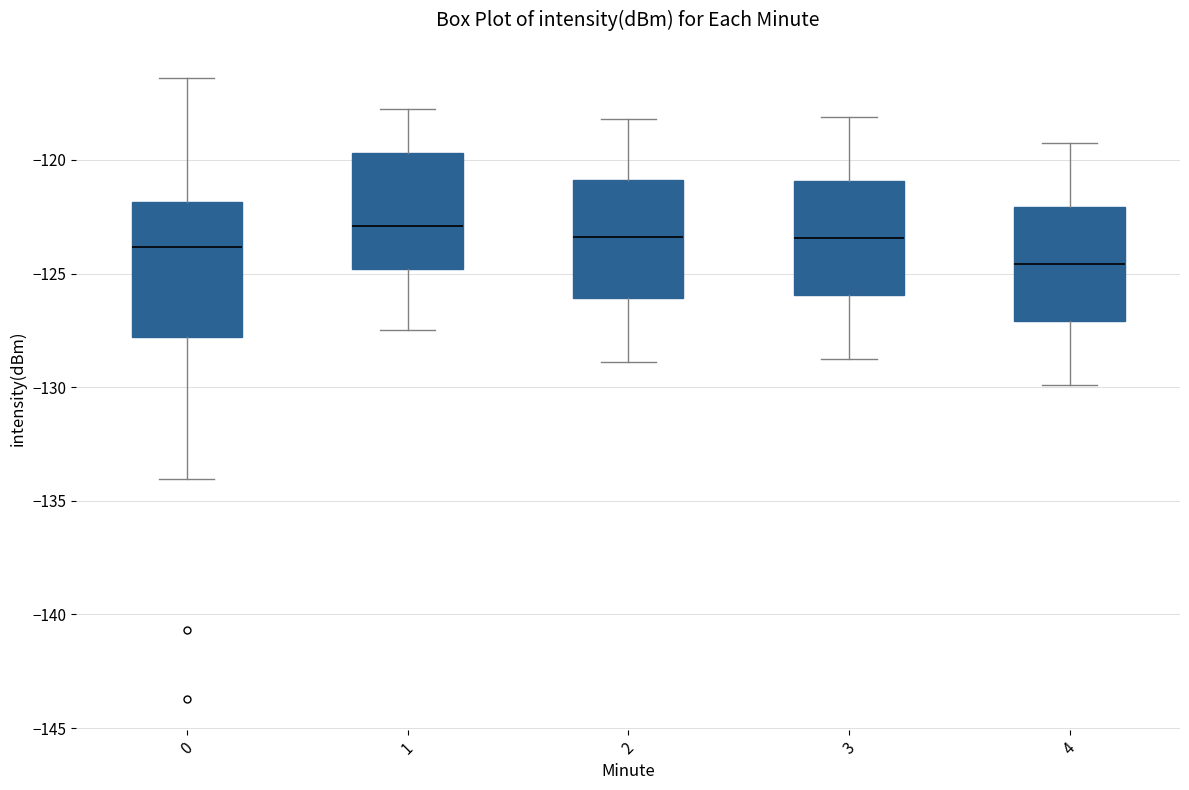

Which box is the tallest, from its lower edge to its upper edge?

0